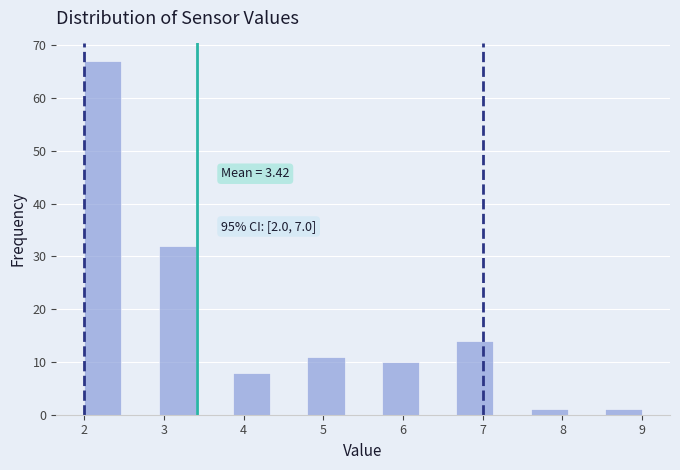

Over which range of the x-axis is the bar tallest?

2.0 to 2.5